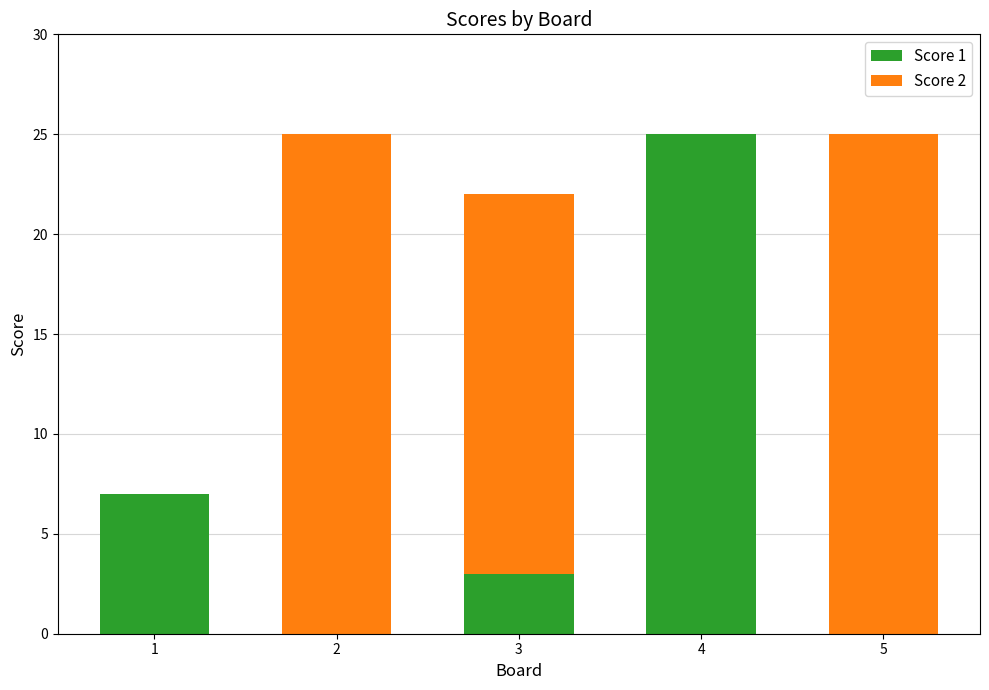

What is the sum of all Score 1 values?

35